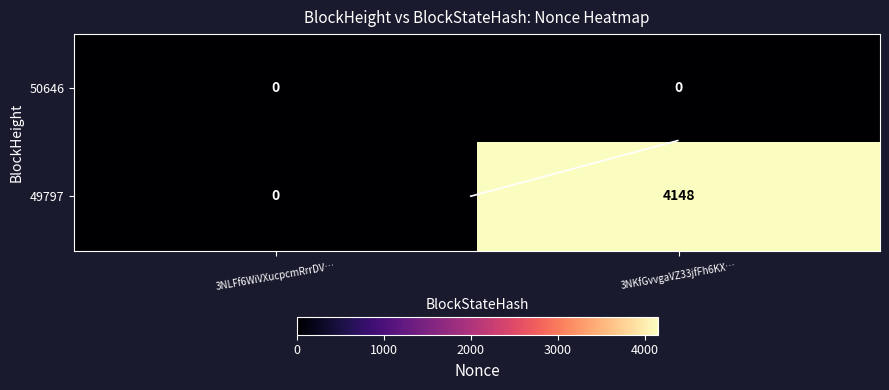

The 49797 series shows 6332 at 3NKfGvvgaVZ33jfFh6KX…. True or false?

False